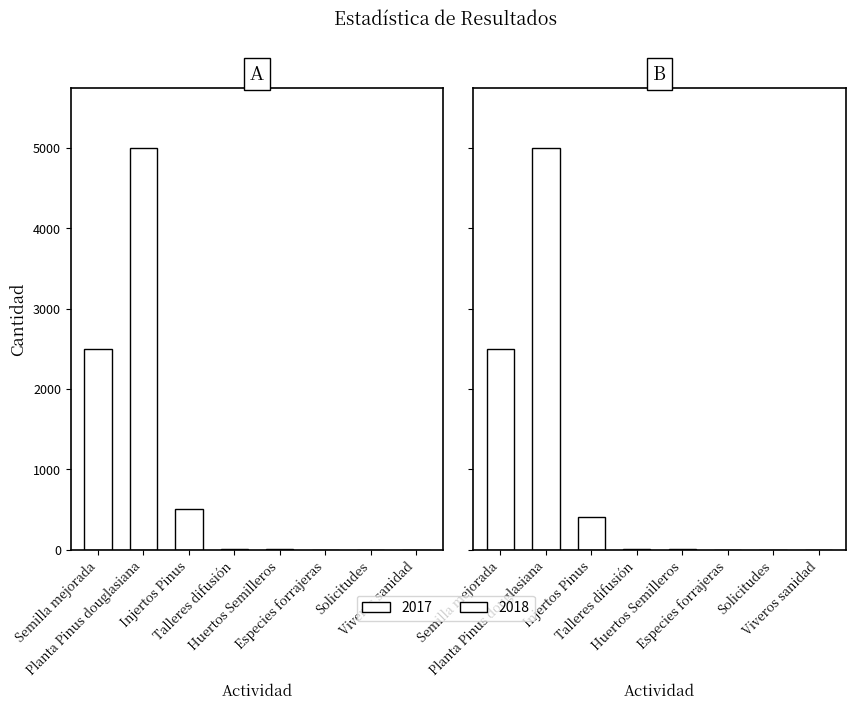

What is the average value of the 2018 series?

988